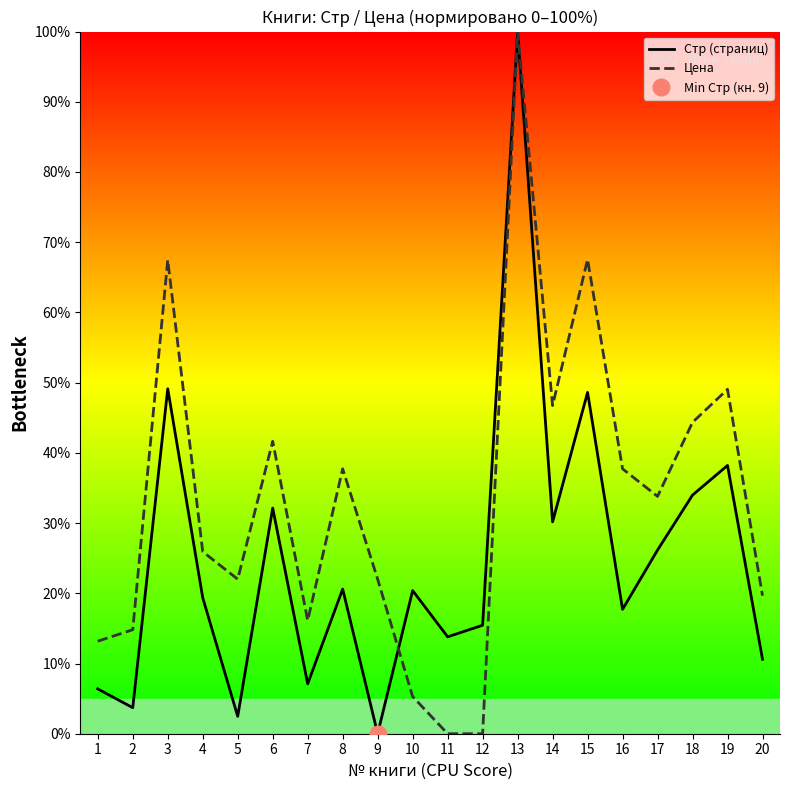

Where is Цена nearest to the value 50?

19